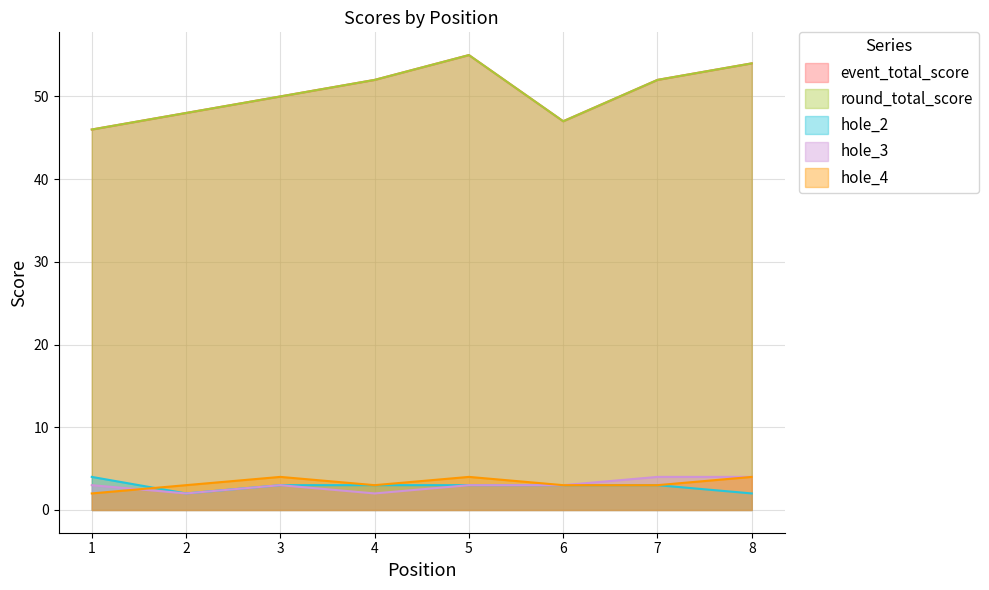

What is the difference between the maximum and minimum values in the hole_4 series?

2